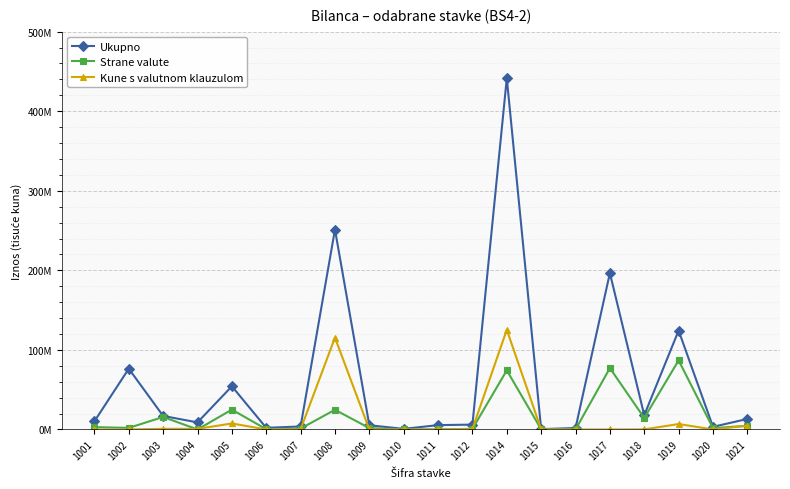

Is this an area chart (filled region under the line)?

No